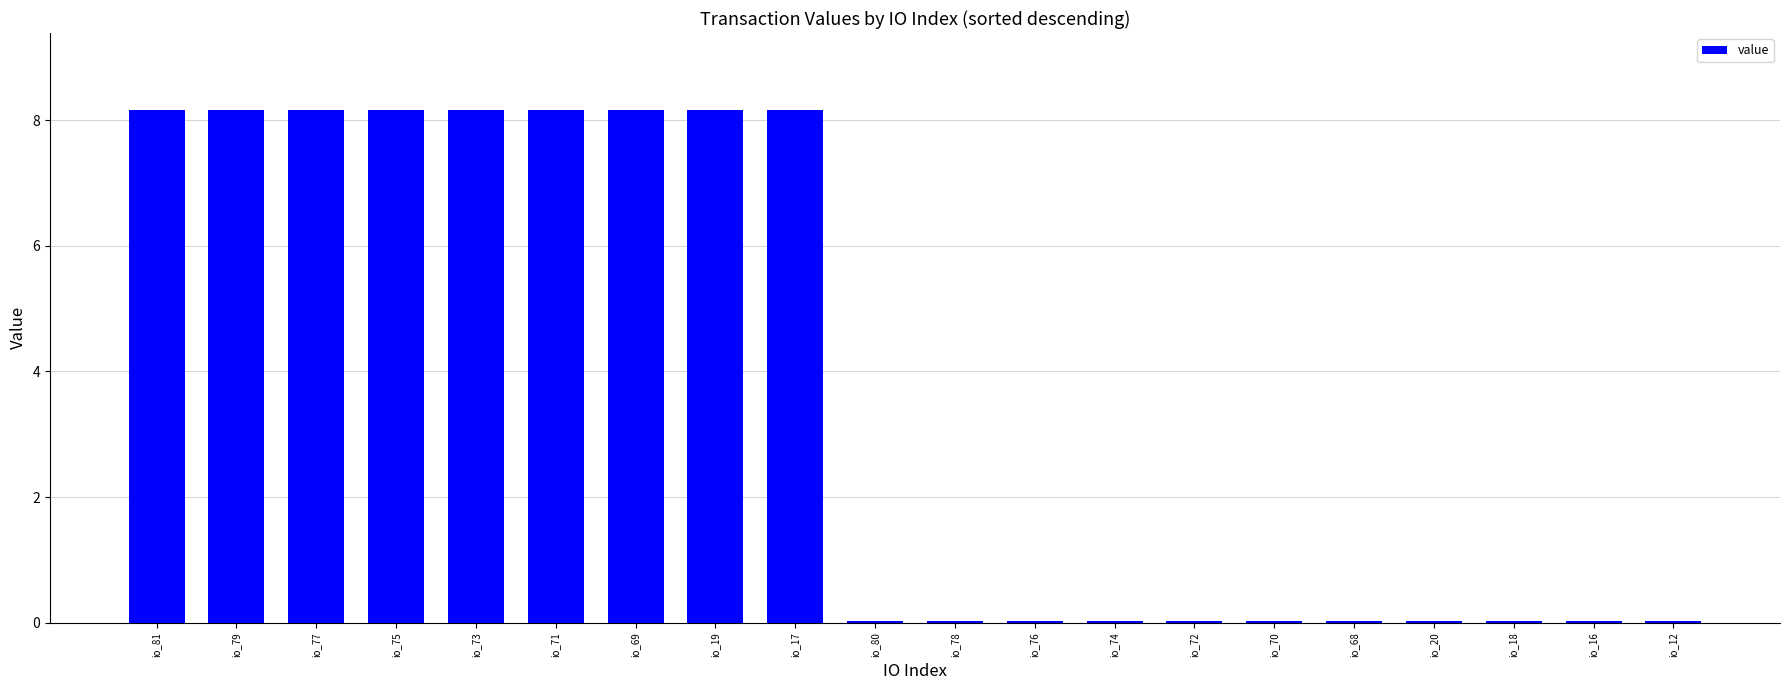

What is the maximum value shown in the chart?

8.2